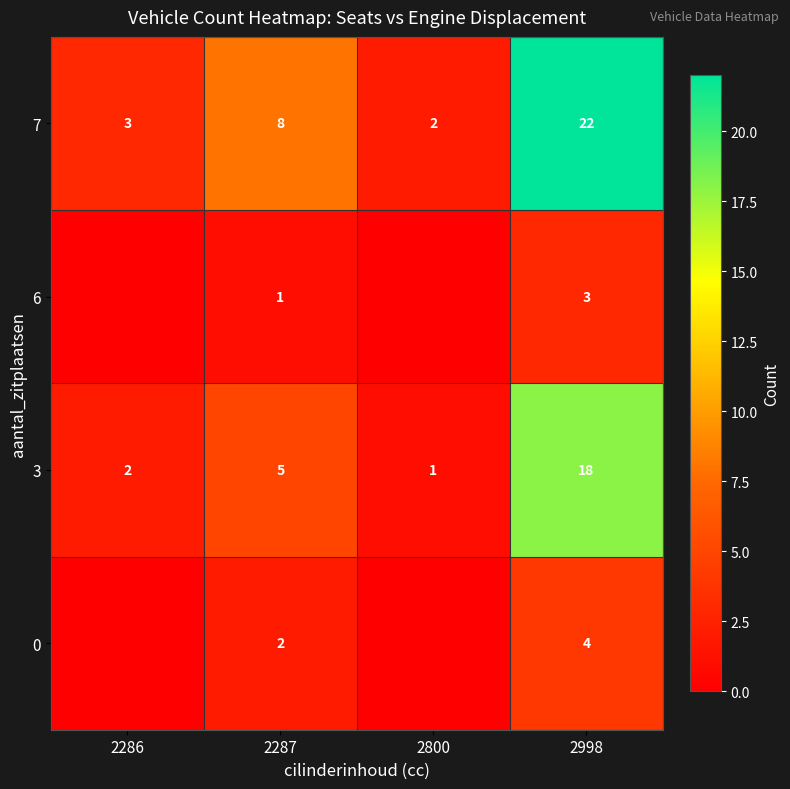

Between 2800 and 2287, which is larger?

2287